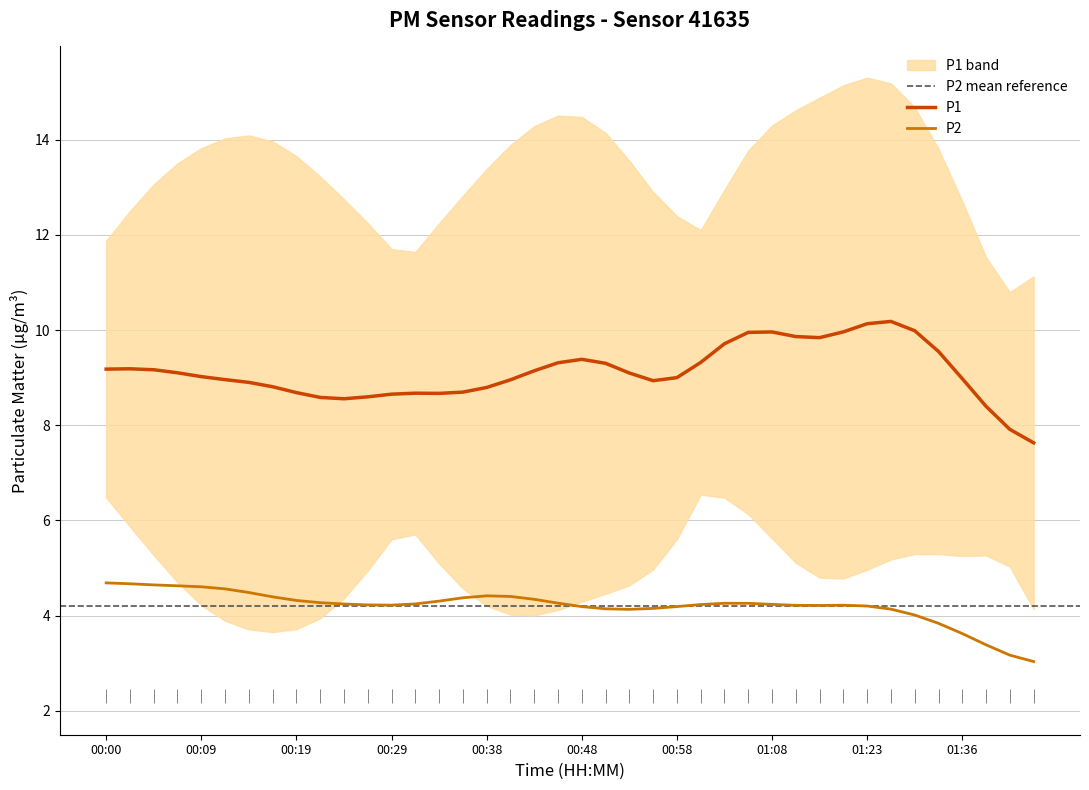

True or false: P1 and P2 cross at least once.

False